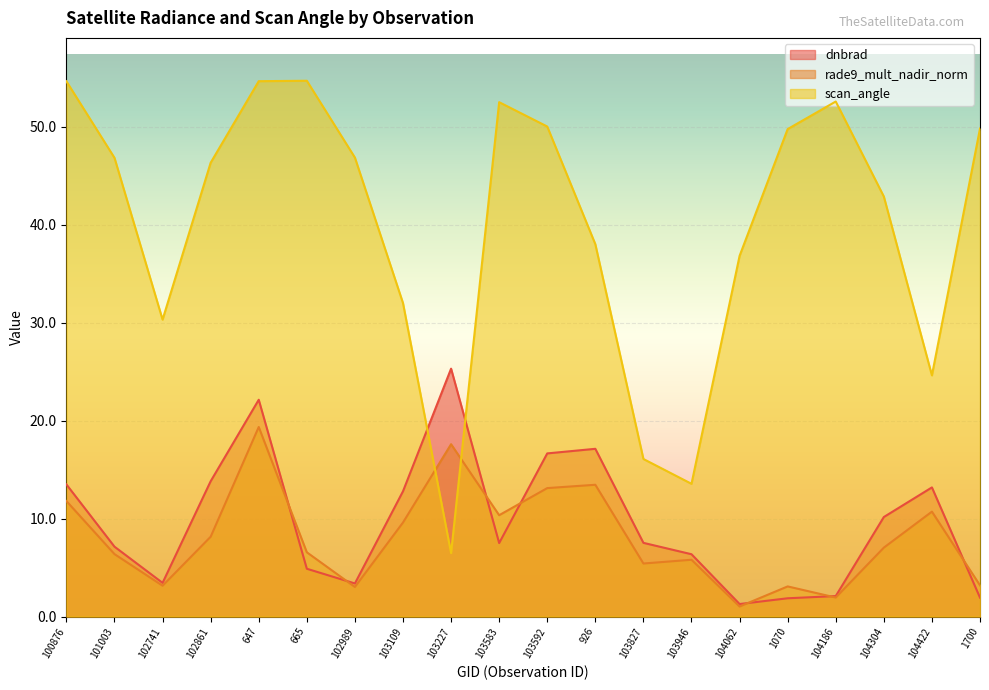

How many data points in rade9_mult_nadir_norm are less than 7?

10